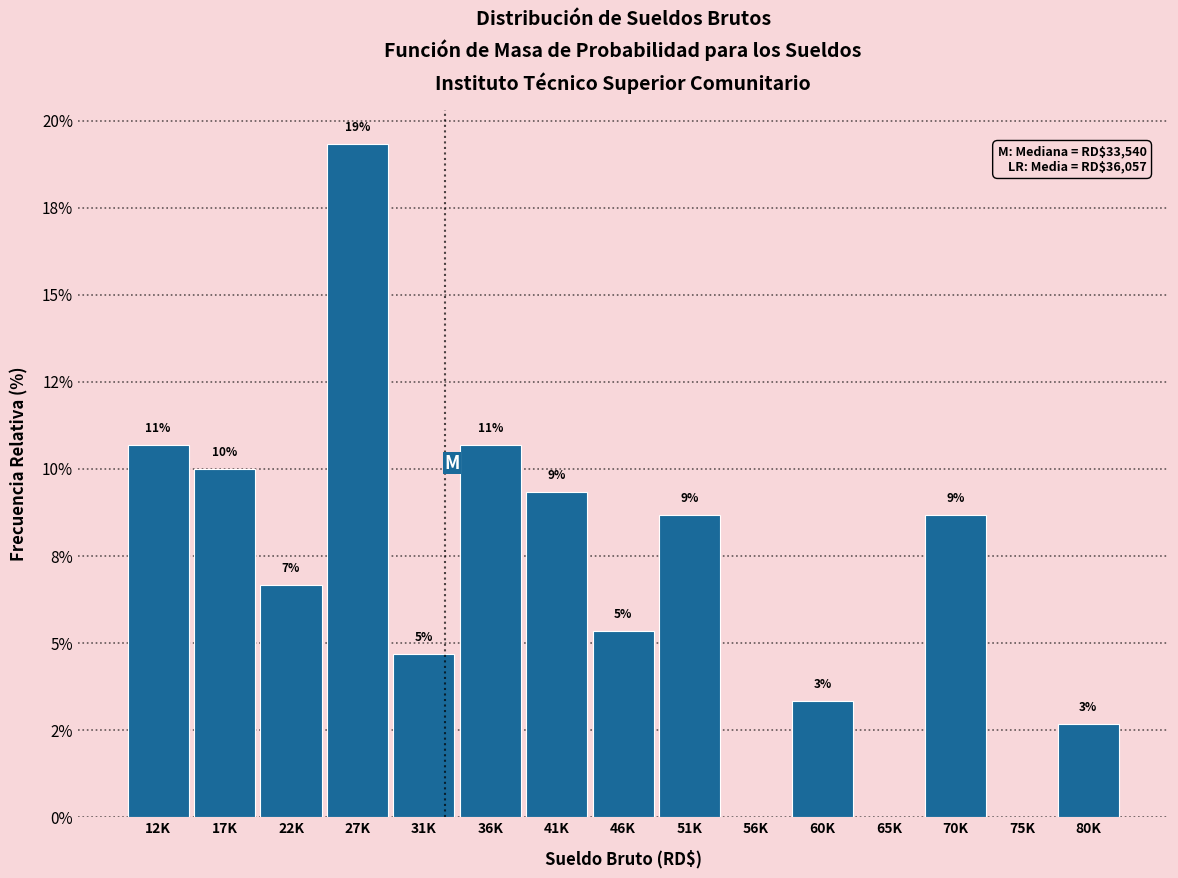

Are the bars horizontal?

No